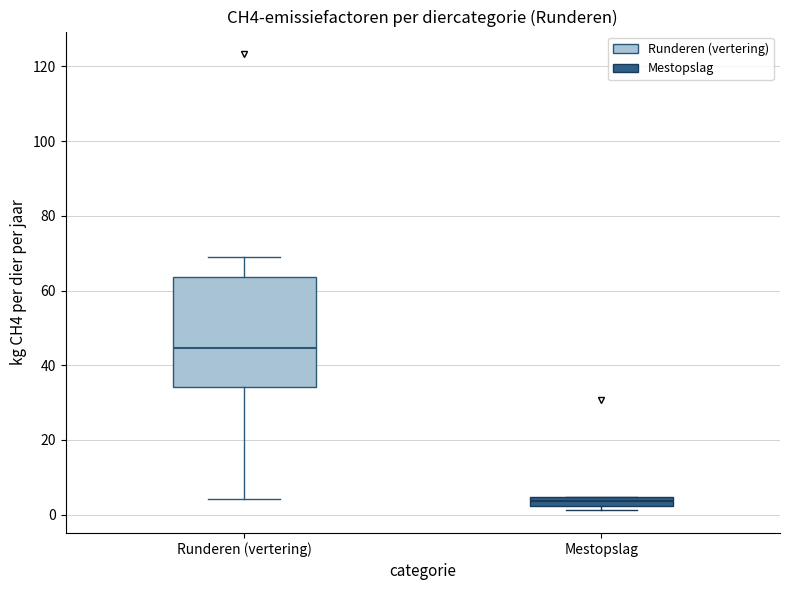

Which box has the lowest median line?

Mestopslag